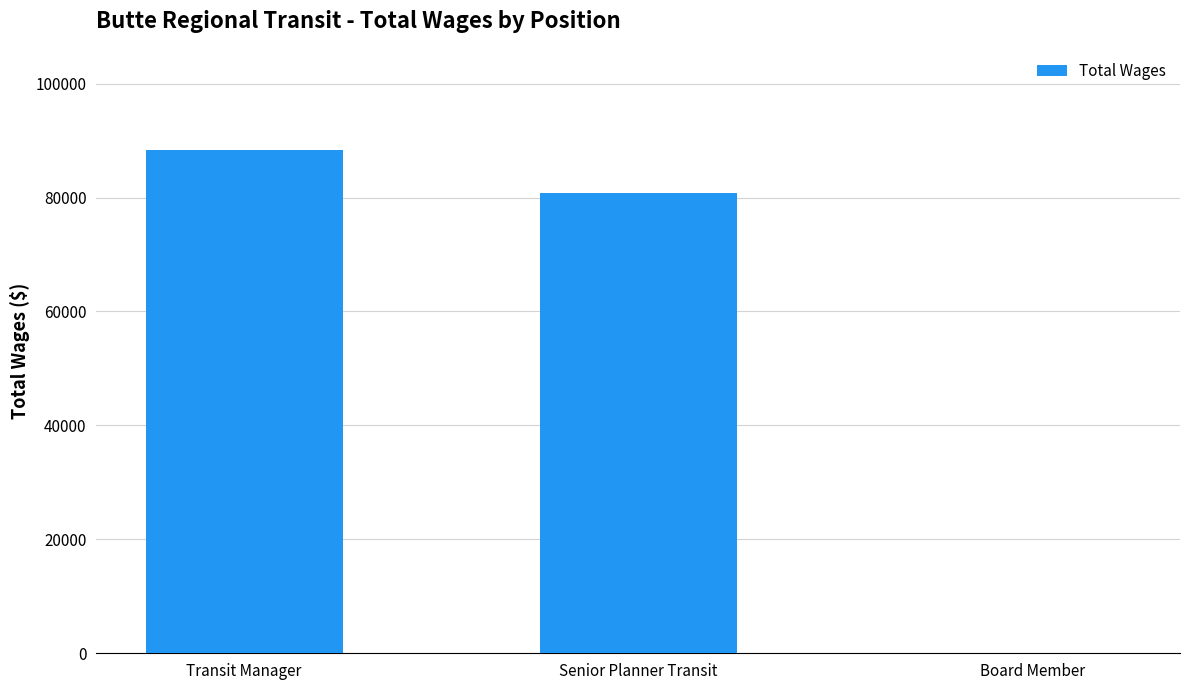

Are the bars horizontal?

No